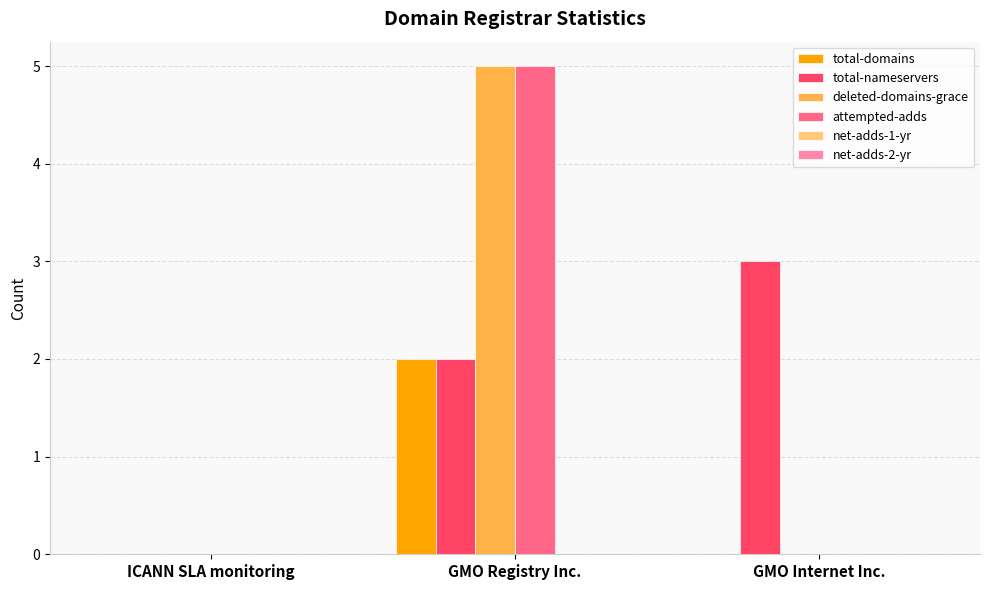

What is the maximum value for deleted-domains-grace?

5